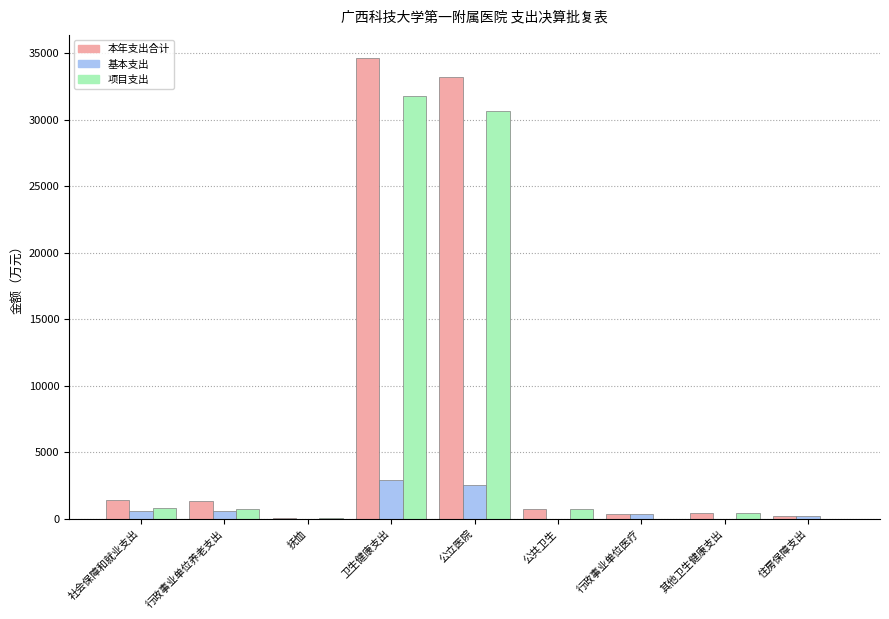

The 基本支出 series shows -1112.2 at 抚恤. True or false?

False